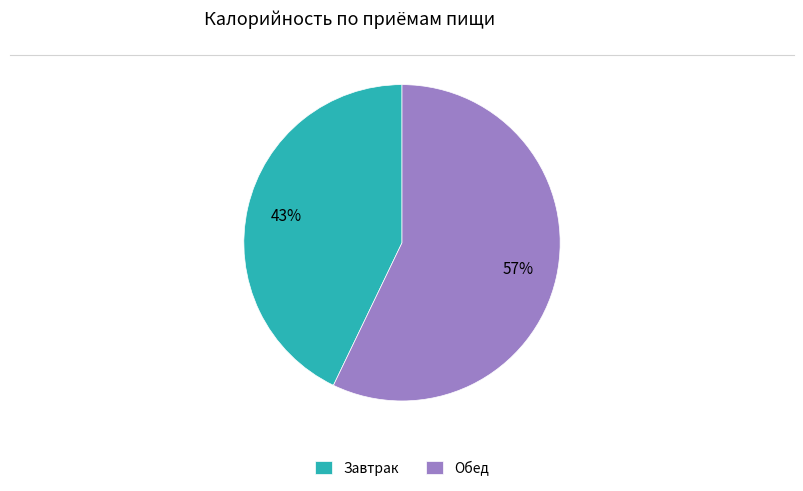

Combined, do Завтрак and Обед account for over 50%?

Yes